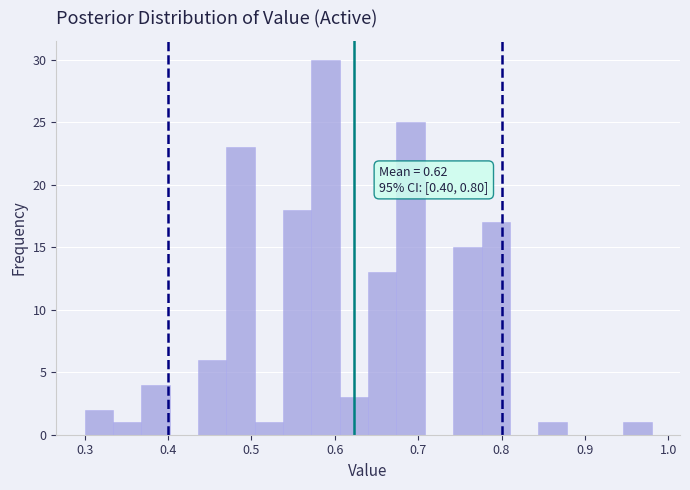

Around what value on the x-axis is the tallest bar? Give the approximate position of its centre, as read against the axis.

0.59